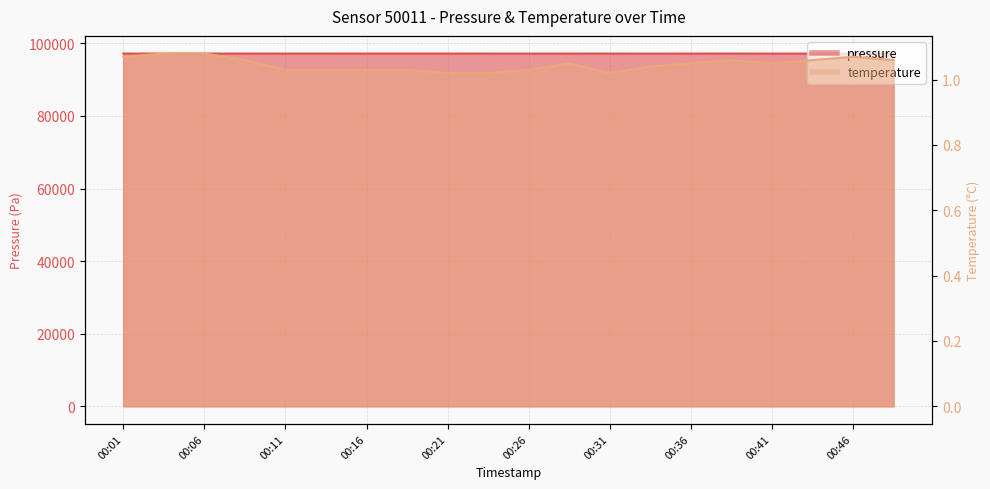

What are all the series names shown in the legend?

pressure, temperature